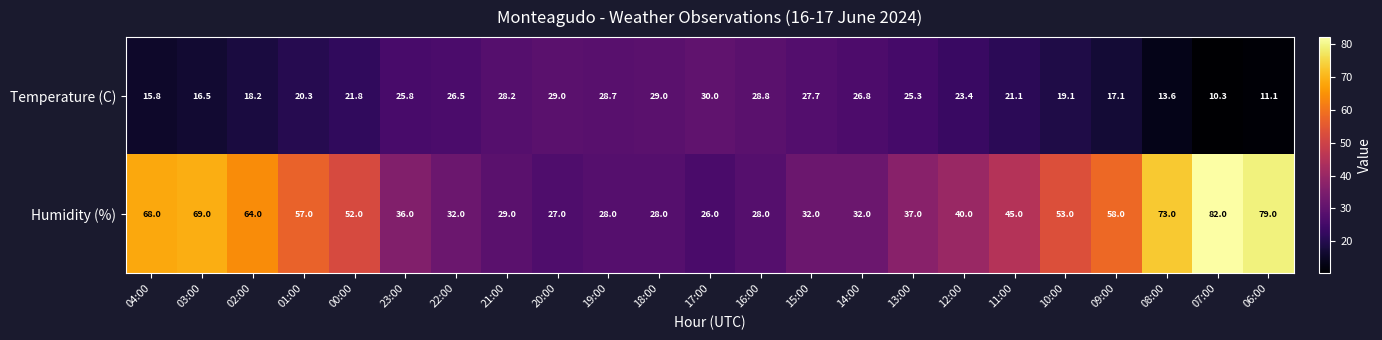

What is the sum of the Humidity (%) values at 13:00 and 04:00?

105.0